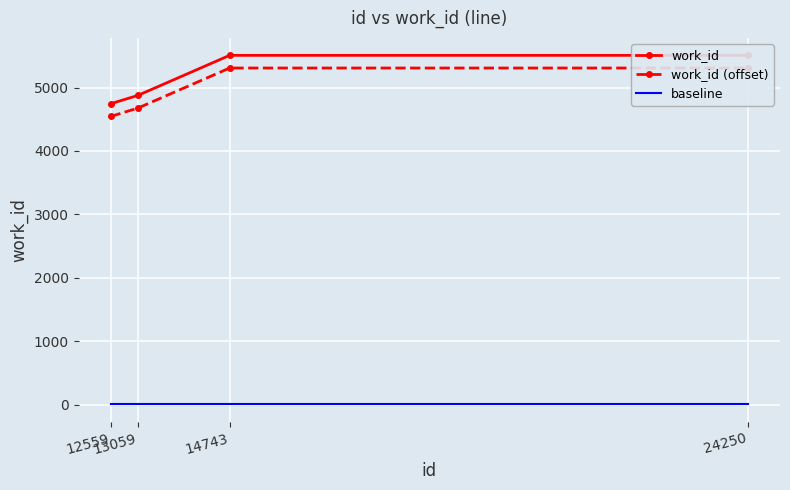

True or false: work_id (offset) and baseline intersect in this chart.

False